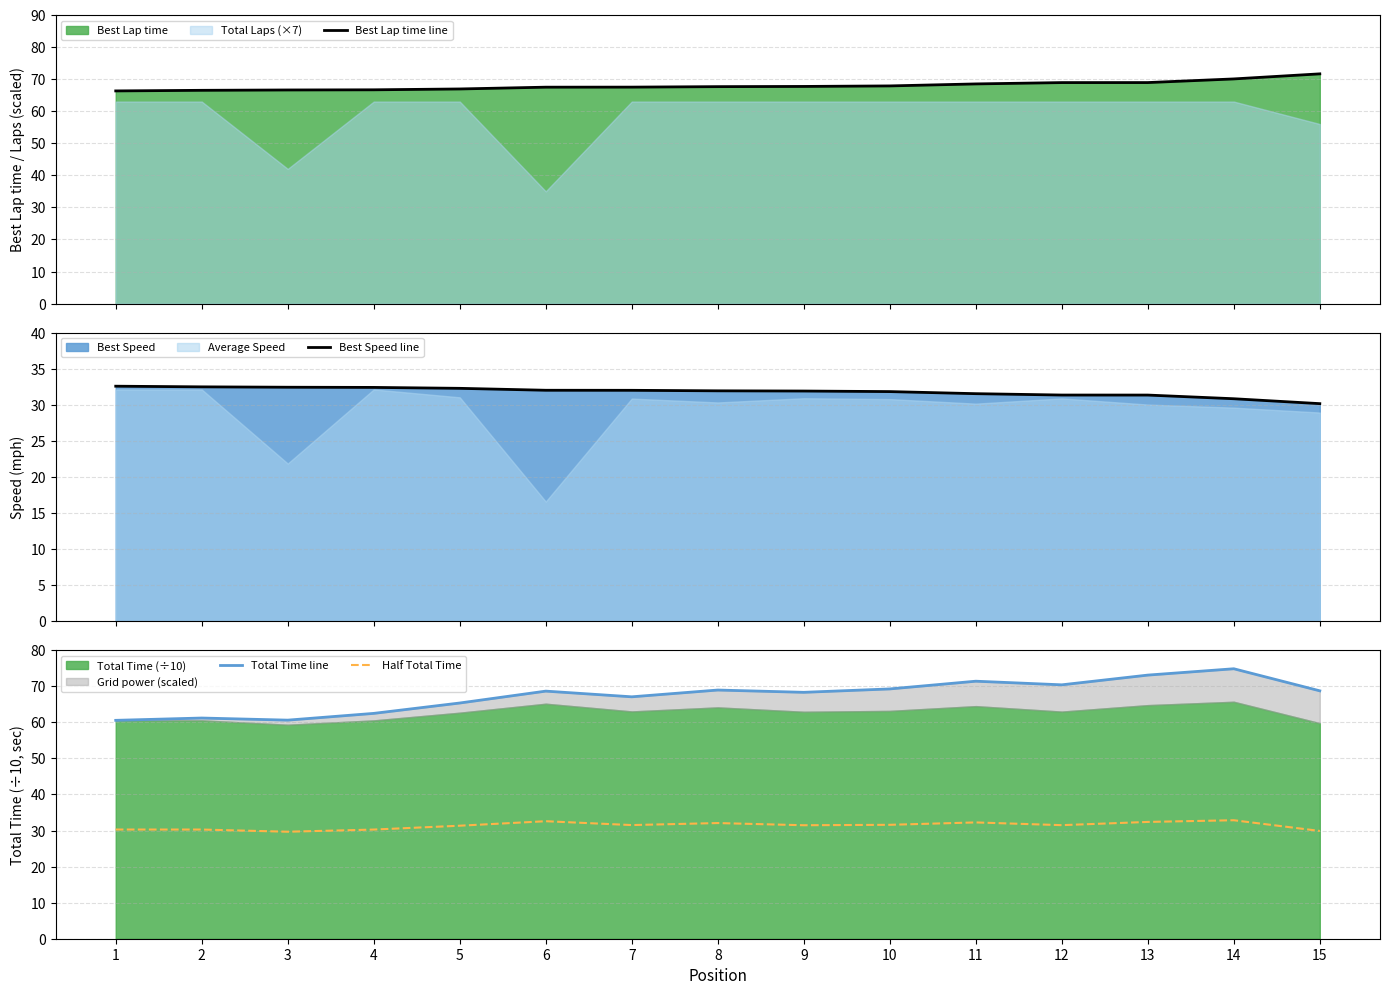

True or false: Total Time line and Half Total Time cross at least once.

False